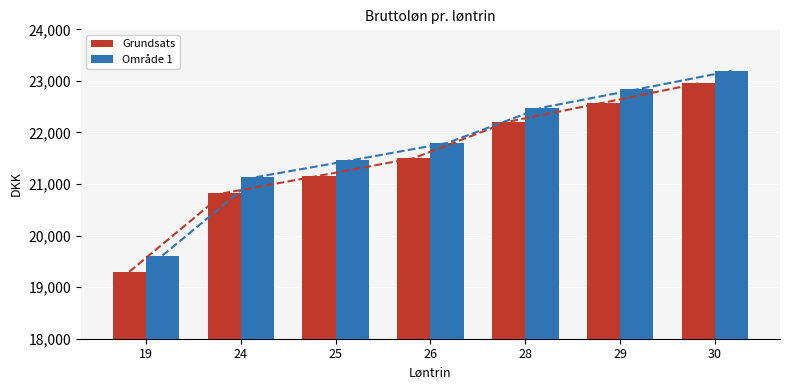

Reading right to left, what are all the values shown in this chart?

Grundsats: 22951.7	22577.5	22211.2	21502.6	21160.0	20825.1	19298.3
Område 1: 23195.1	22834.6	22481.1	21795.7	21463.5	21138.4	19613.5